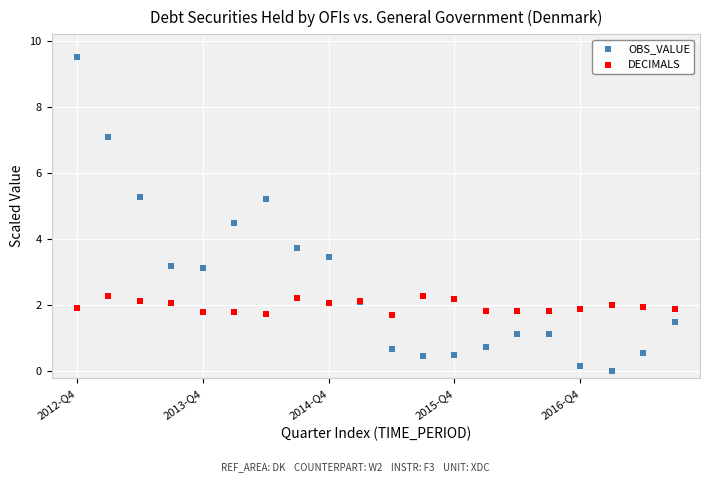

Which series has the widest spread of Y values?

OBS_VALUE